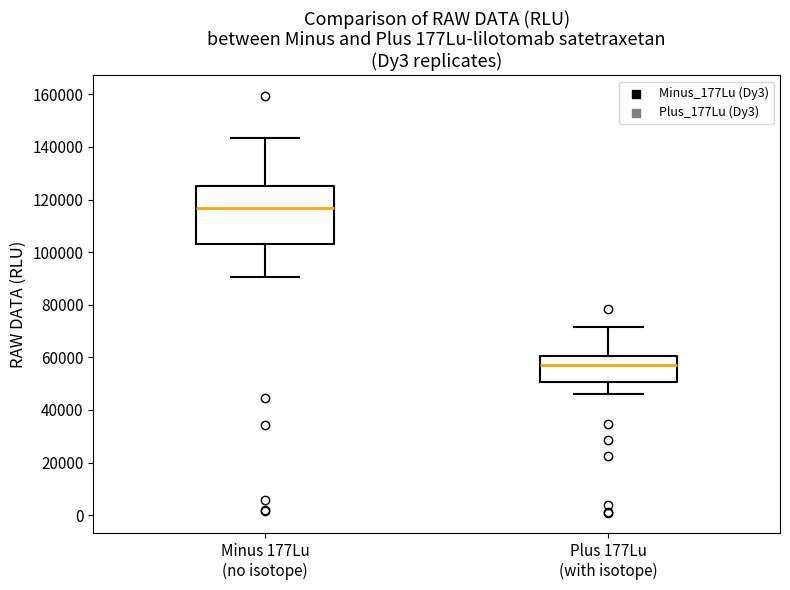

Which box's median line is the highest?

Minus 177Lu (no isotope)